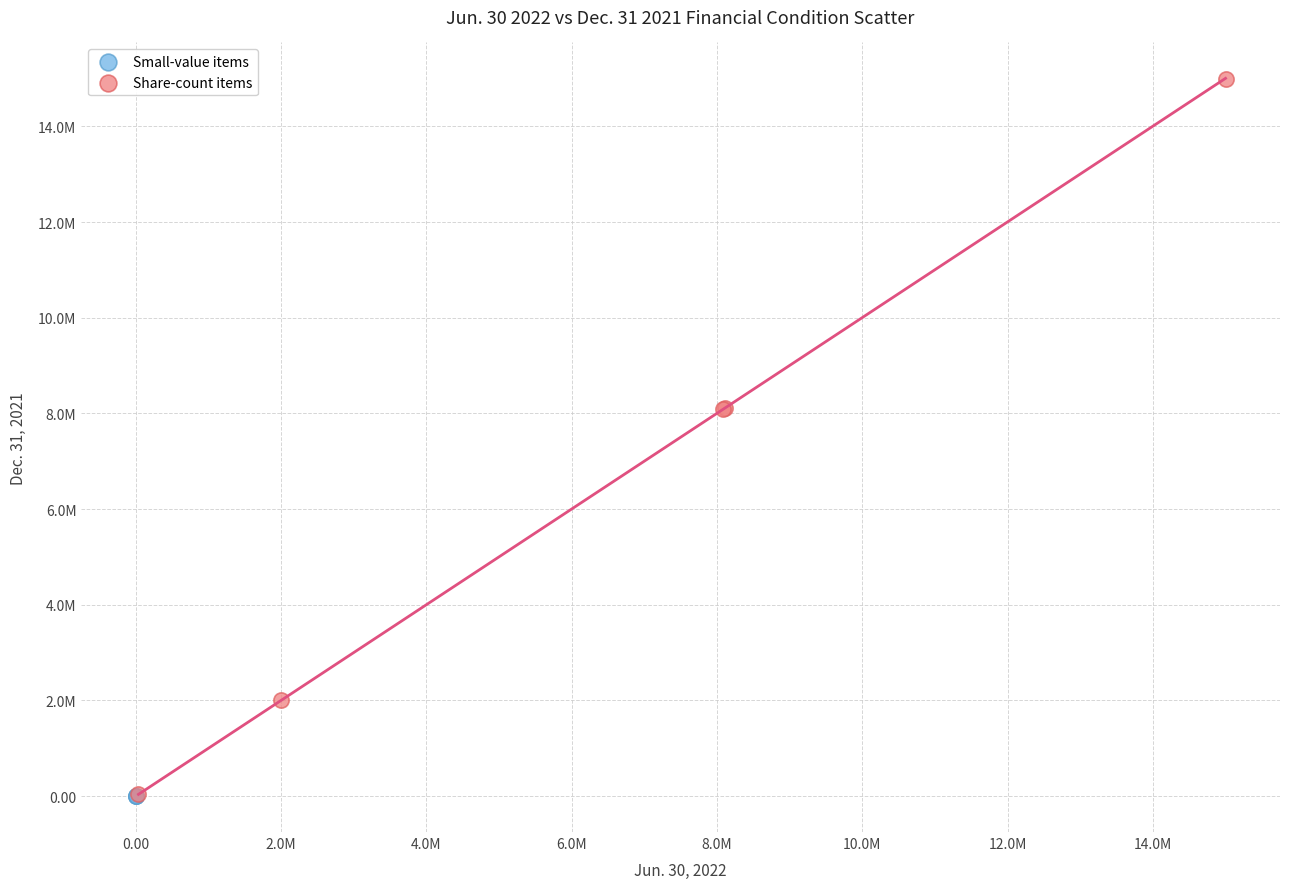

What are all the series names shown in the legend?

Small-value items, Share-count items